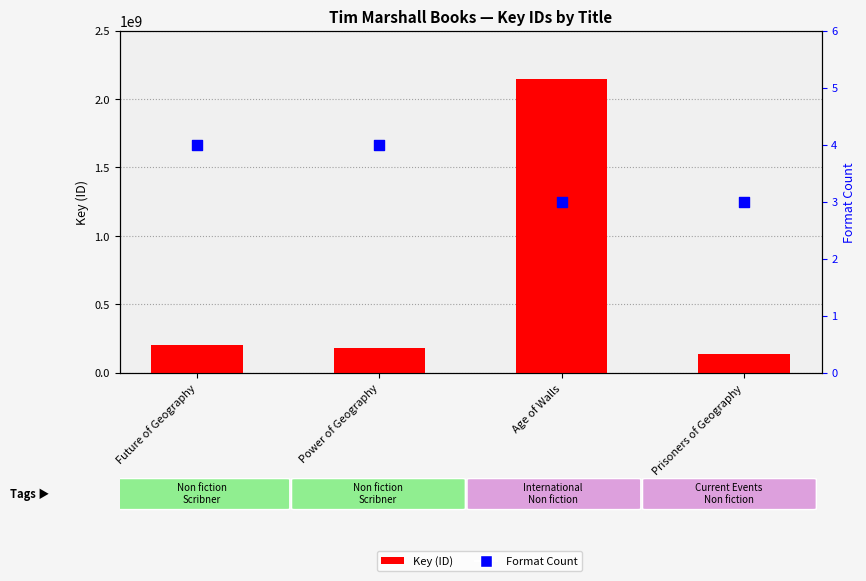

Which series contains the lowest Y value?

Format Count